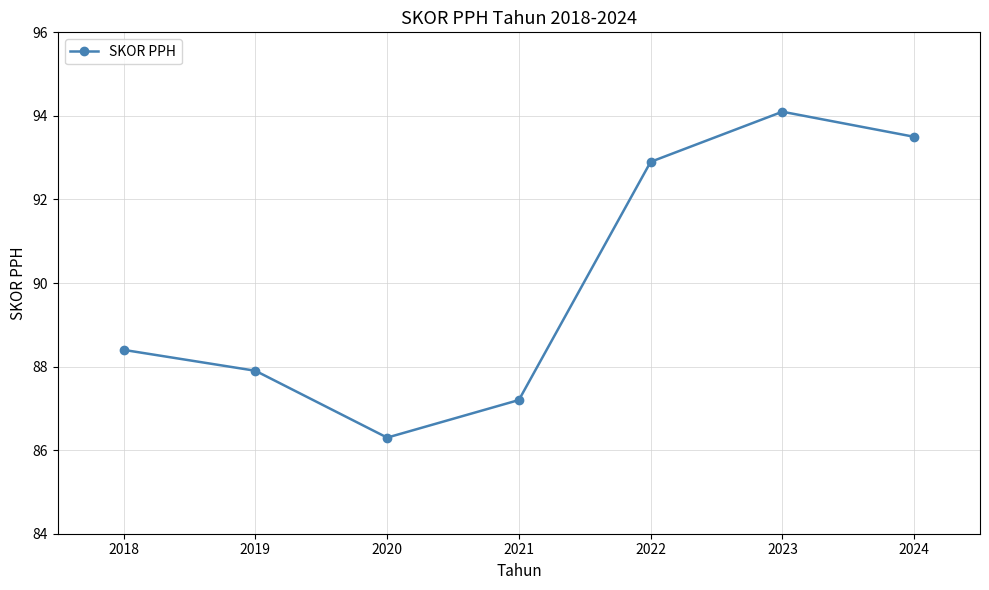

How many interior local valleys (lower than both neighbors) does the data have?

1